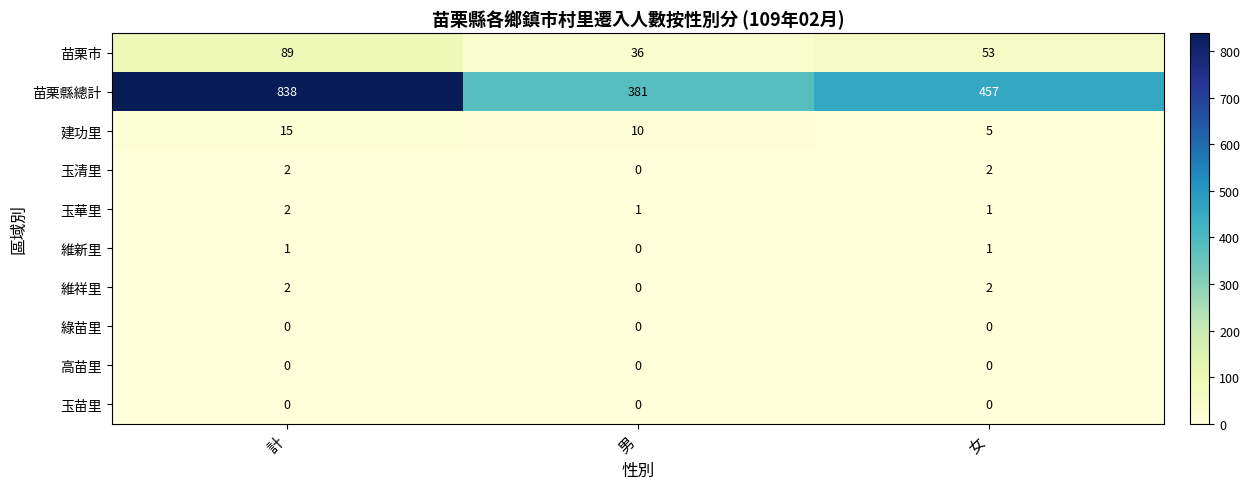

Which series has the largest total across all categories?

苗栗縣總計